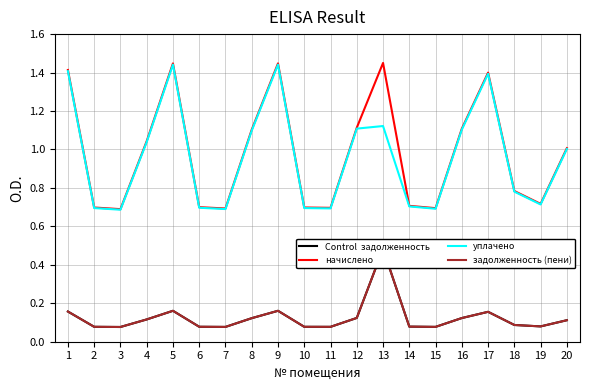

True or false: Control  задолженность and уплачено cross at least once.

False